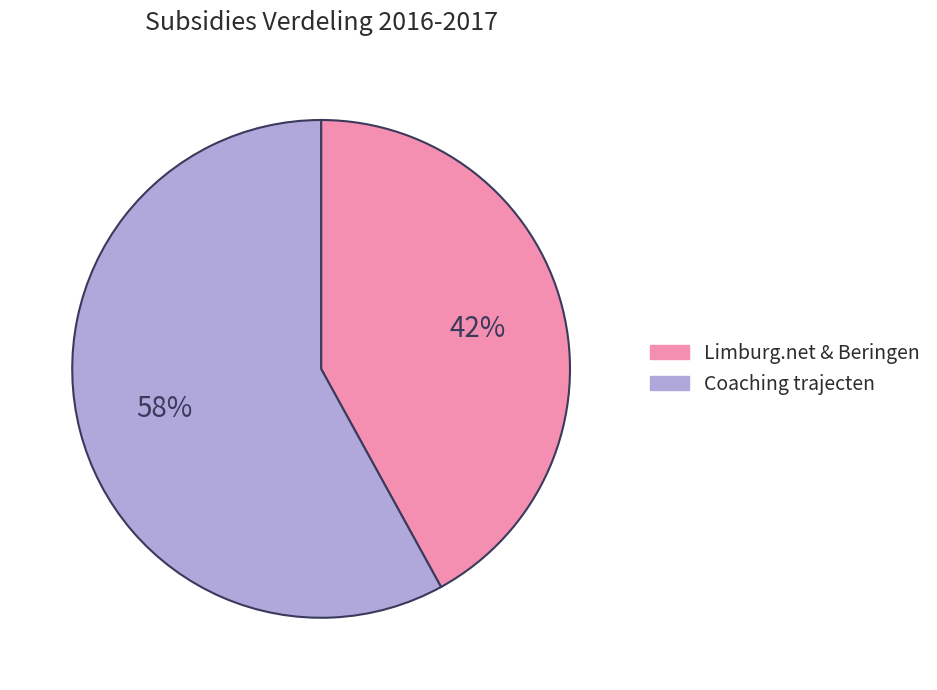

How many segments does this pie chart have?

2